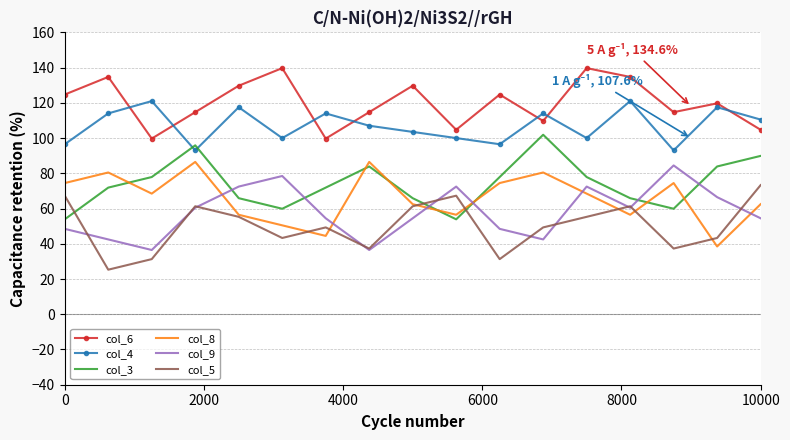

Which series has the largest total across all categories?

col_6